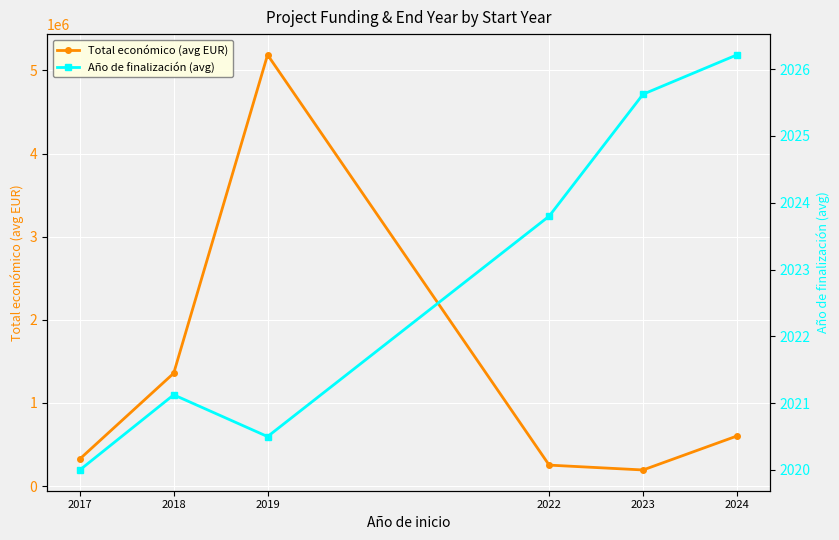

At which category does the chart reach its peak across all series?

2019